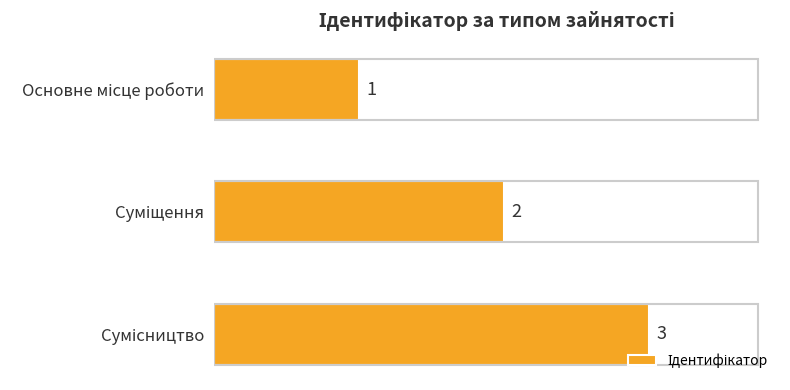

How many values are between 1 and 3?

3